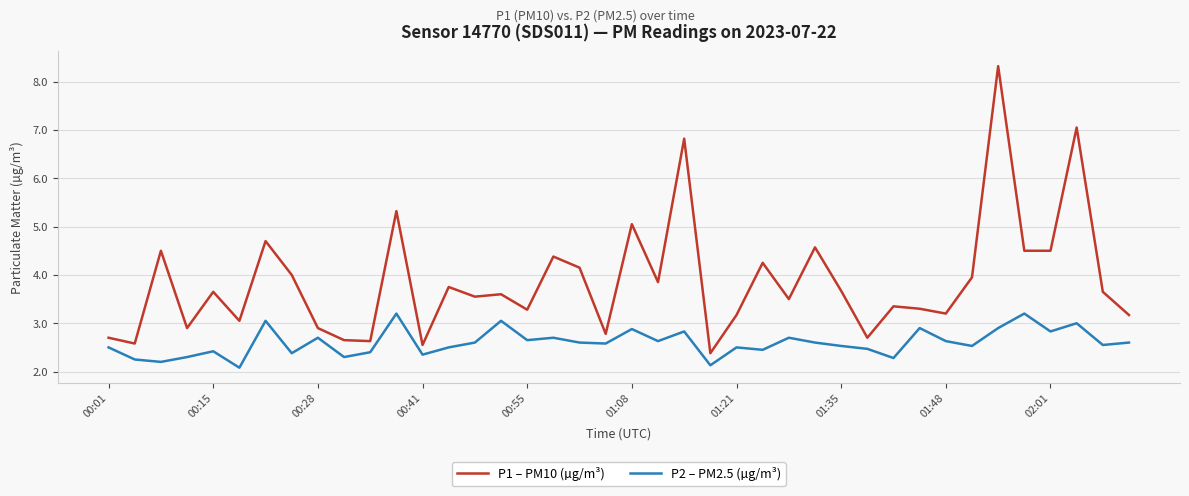

Which series has the widest spread of values?

P1 – PM10 (µg/m³)